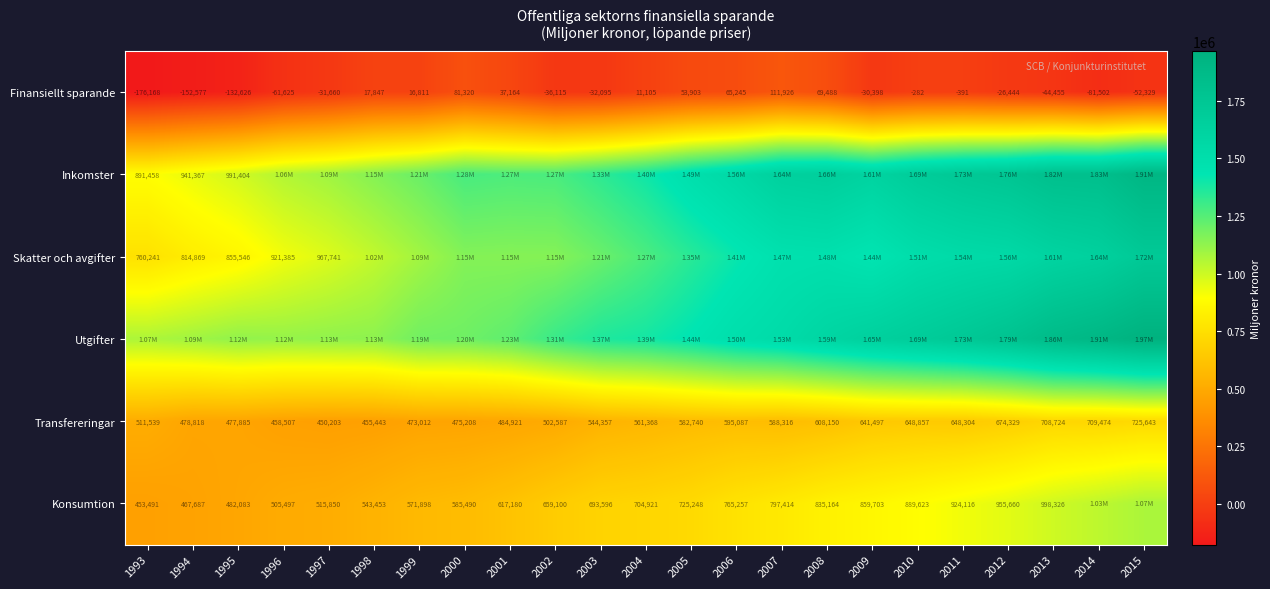

What is the difference between the Finansiellt sparande values at 1996 and 2009?

31227